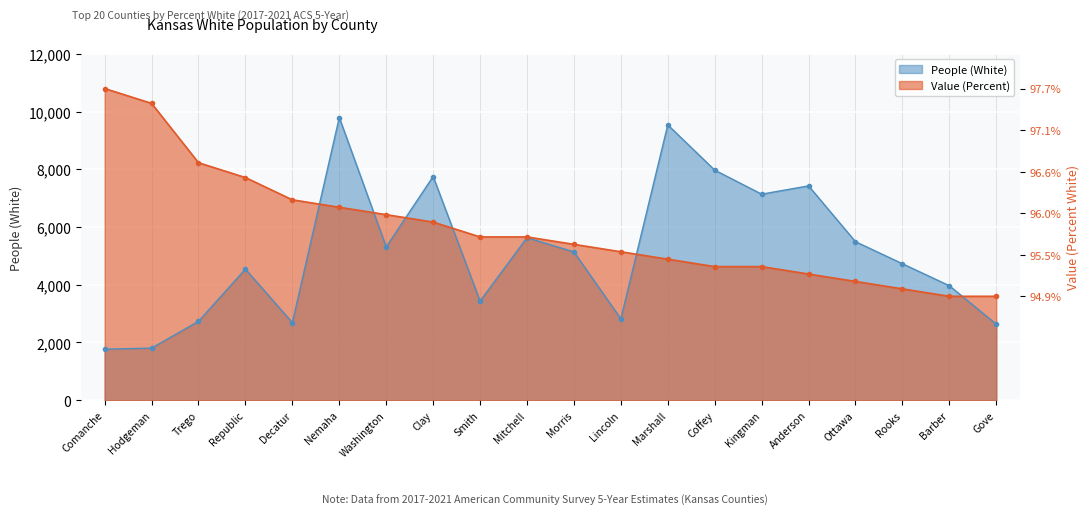

Is the value of Value (Percent) at Barber greater than the value of People (White) at Clay?

No